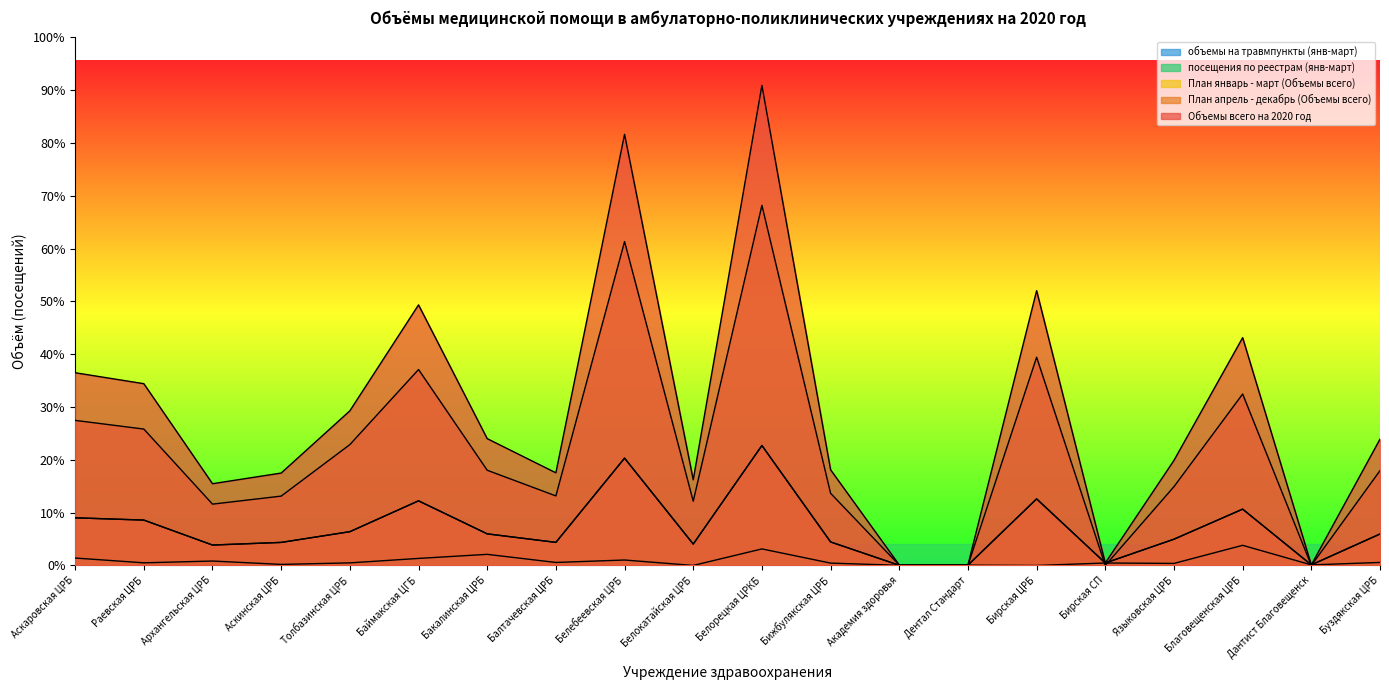

What are all the series names shown in the legend?

План январь - март (Объемы всего), посещения по реестрам (янв-март), объемы на травмпункты (янв-март), План апрель - декабрь (Объемы всего), Объемы всего на 2020 год